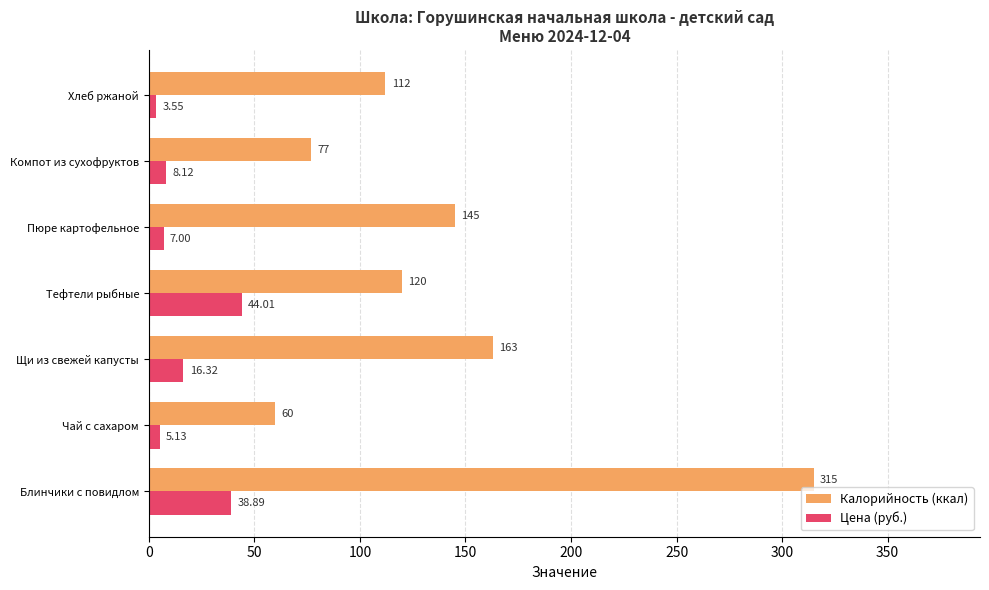

Count the number of categories in the chart.

7